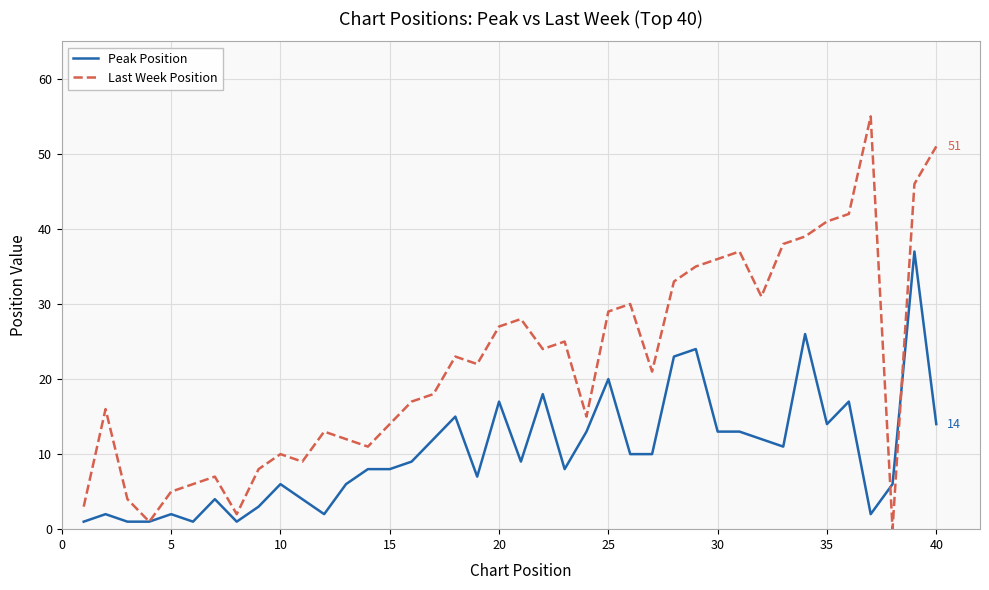

List the series in order of their peak value, lowest first.

Peak Position, Last Week Position